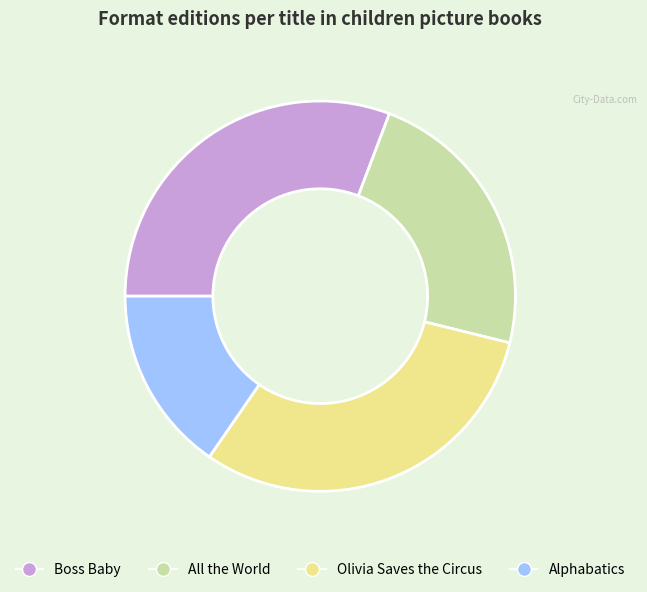

How many slices are in this pie chart?

4